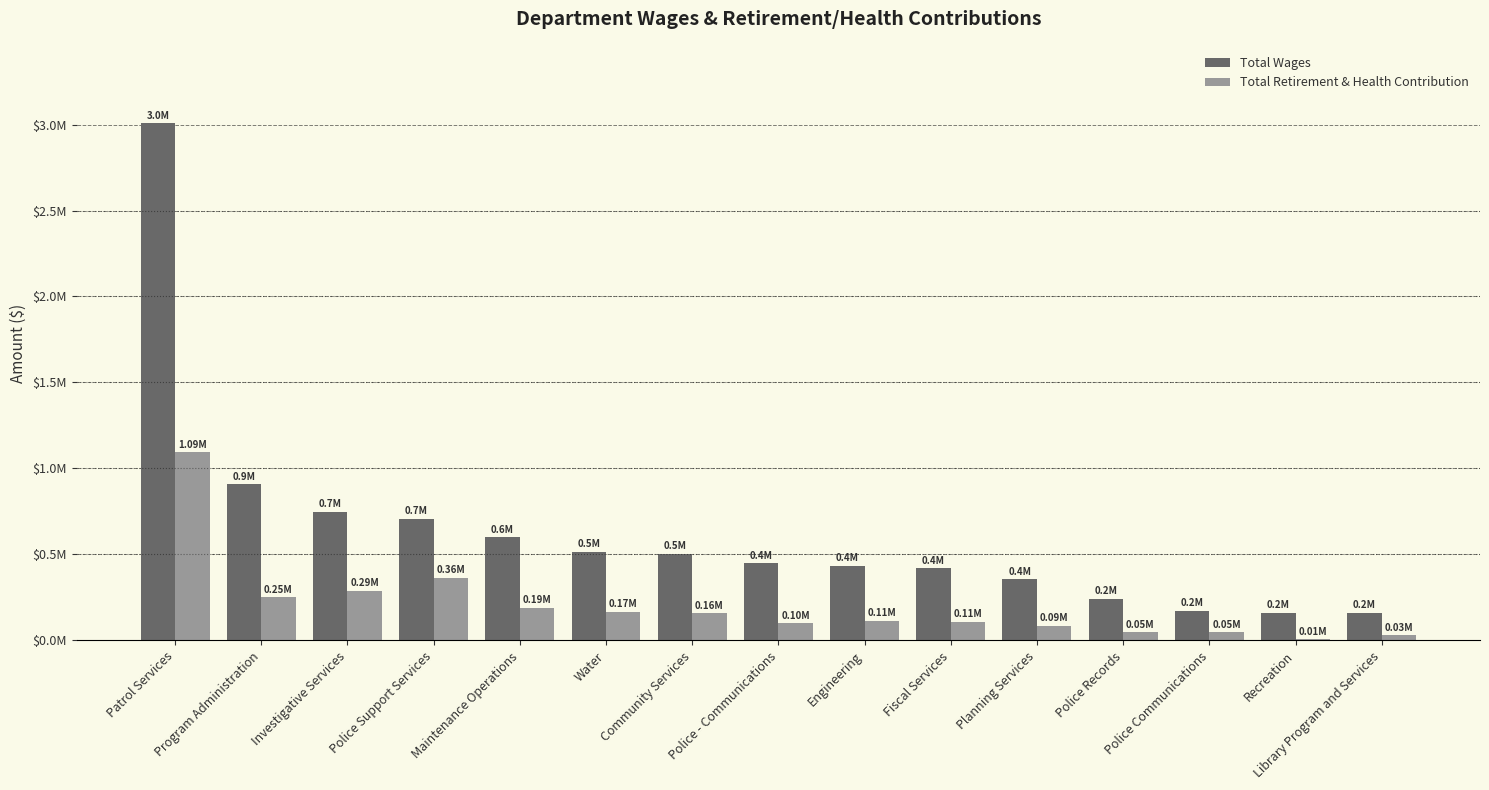

Does the chart contain stacked bars?

No